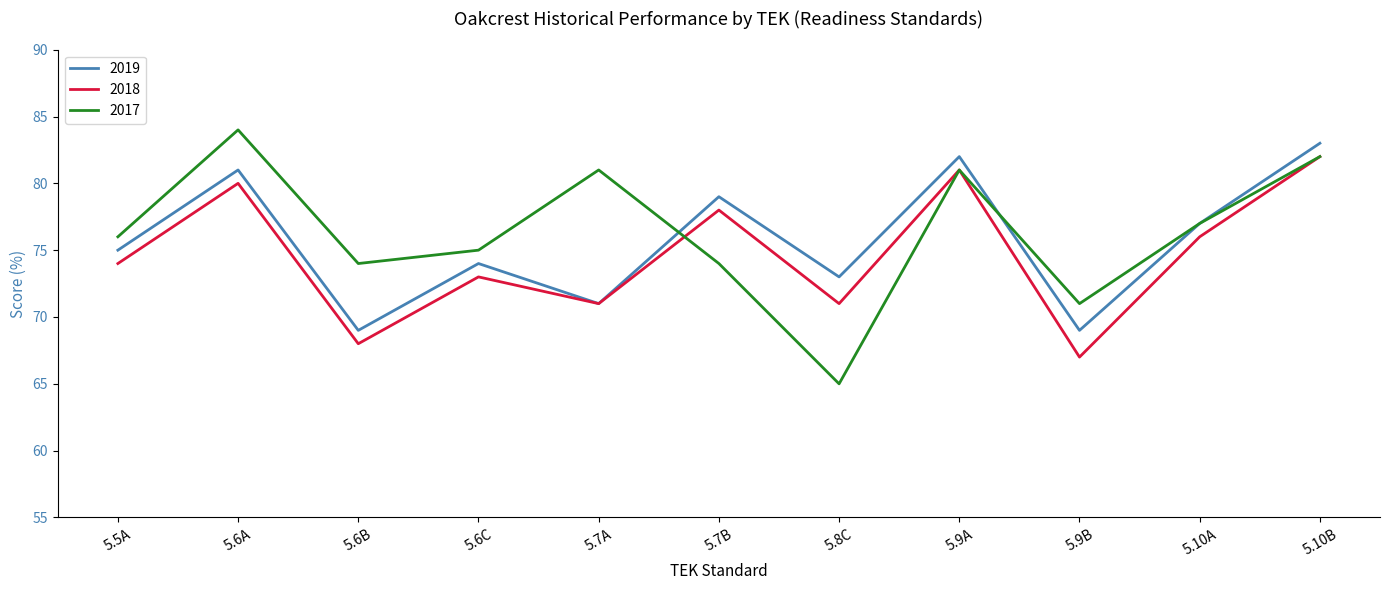

Which series has the widest spread of values?

2017